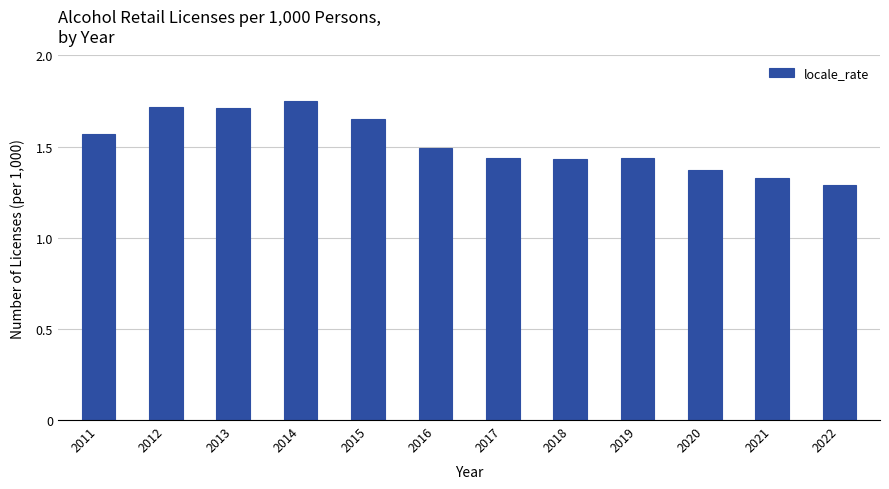

What is the difference between the maximum and minimum values?

0.5